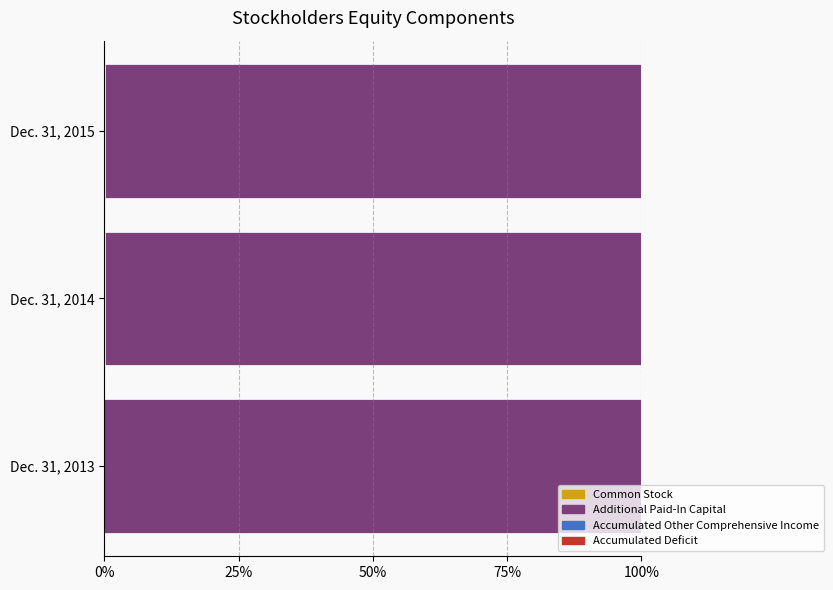

What is the lowest value of the Accumulated Other Comprehensive Income series?

0.8